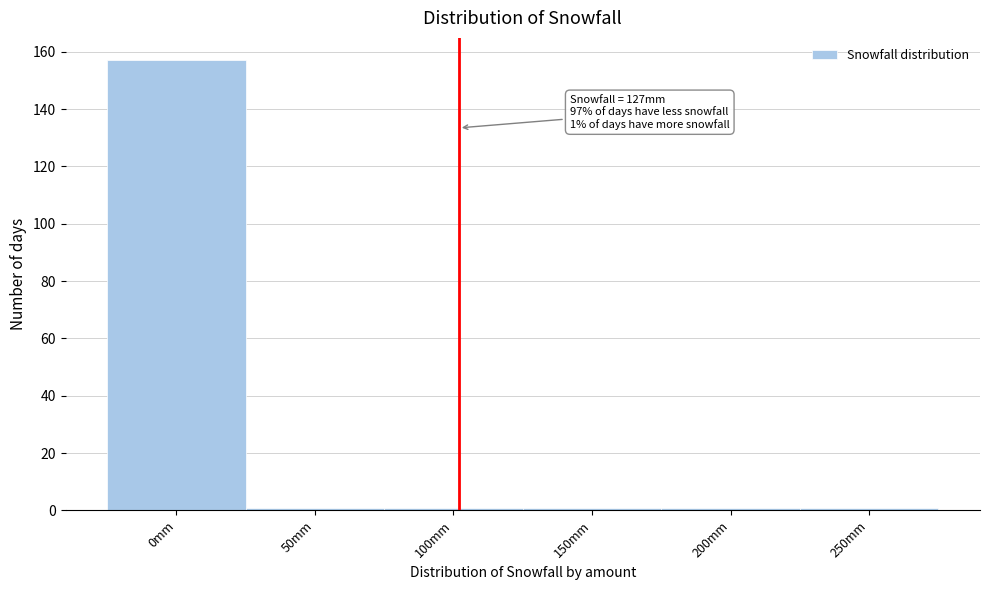

Reading left to right, what are all the values shown in this chart?

0mm=157	50mm=1	100mm=1	150mm=1	200mm=1	250mm=1